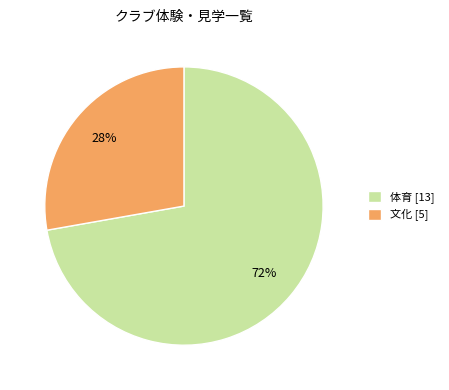

Does any single category account for the majority?

Yes